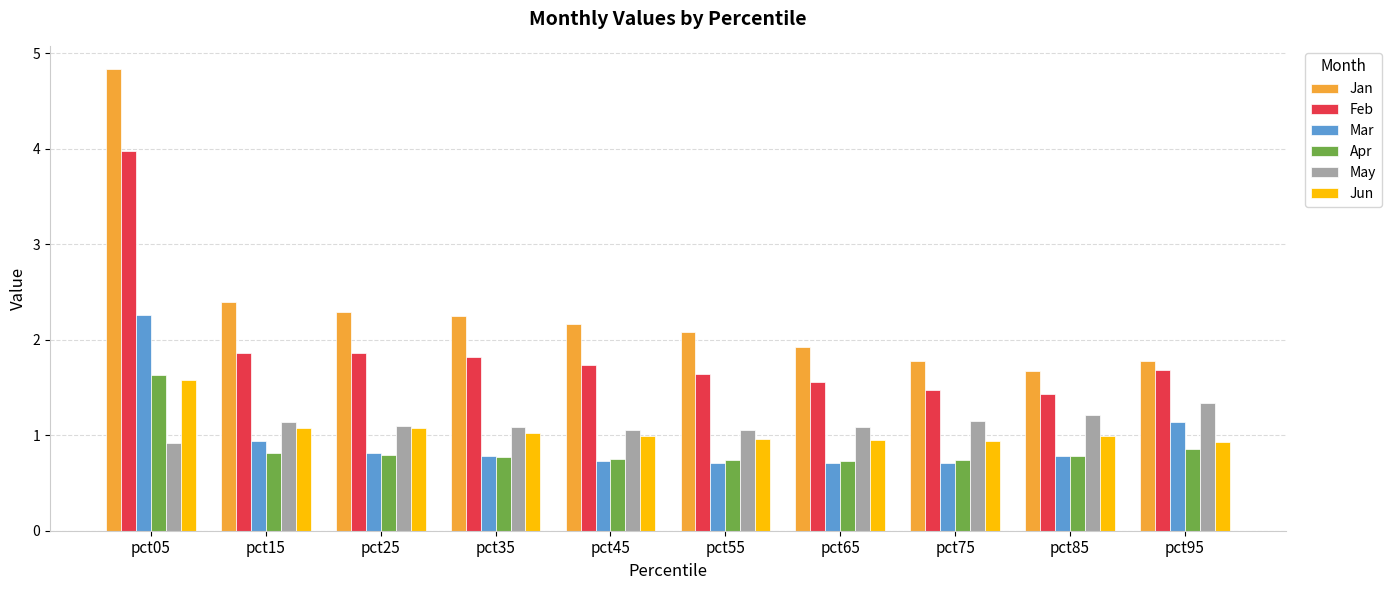

What is the difference between the highest and lowest values at pct55?

1.4